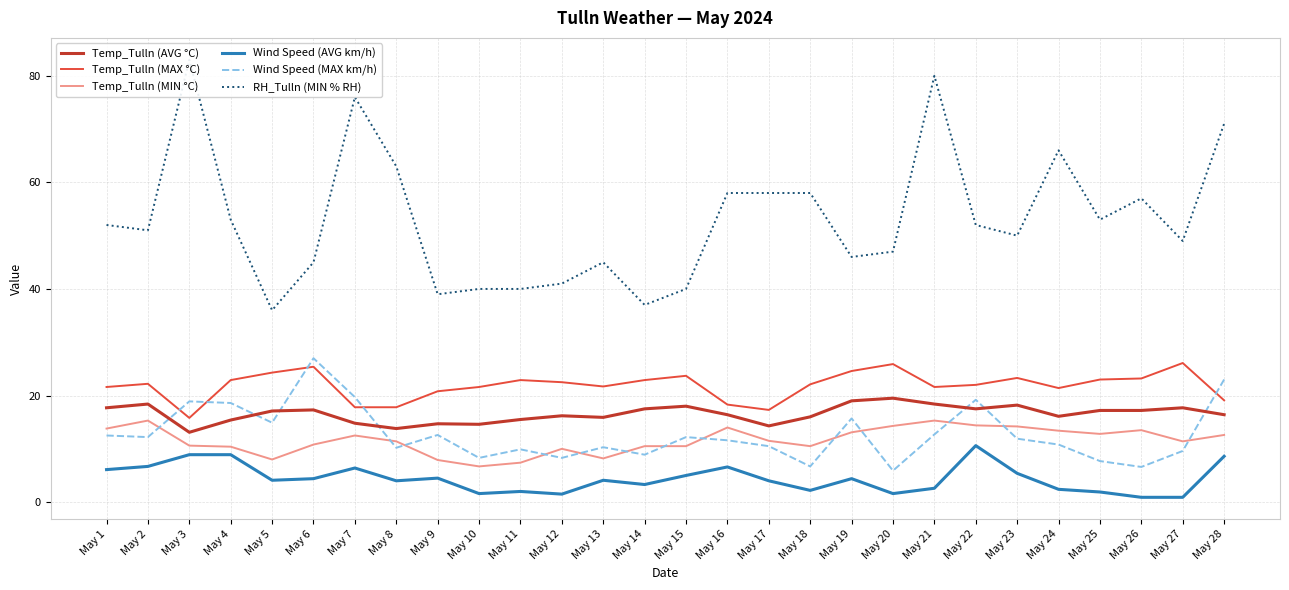

How many values in the Wind Speed (AVG km/h) series are below 4?

11